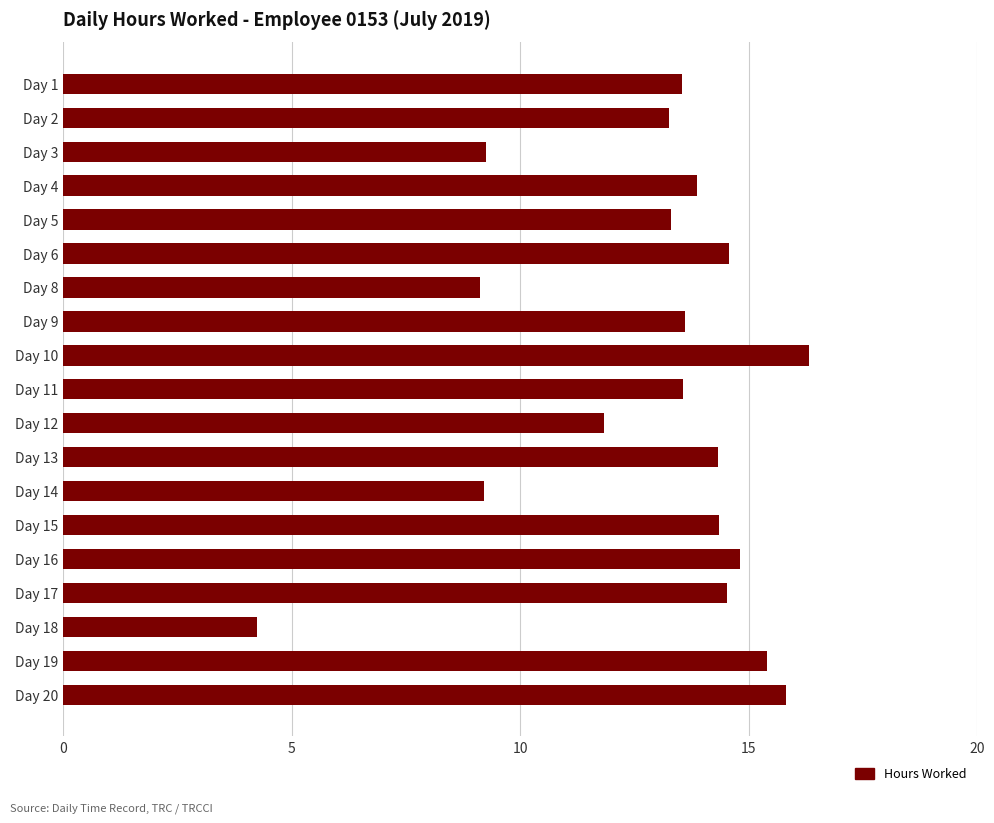

What is the average value?

12.9